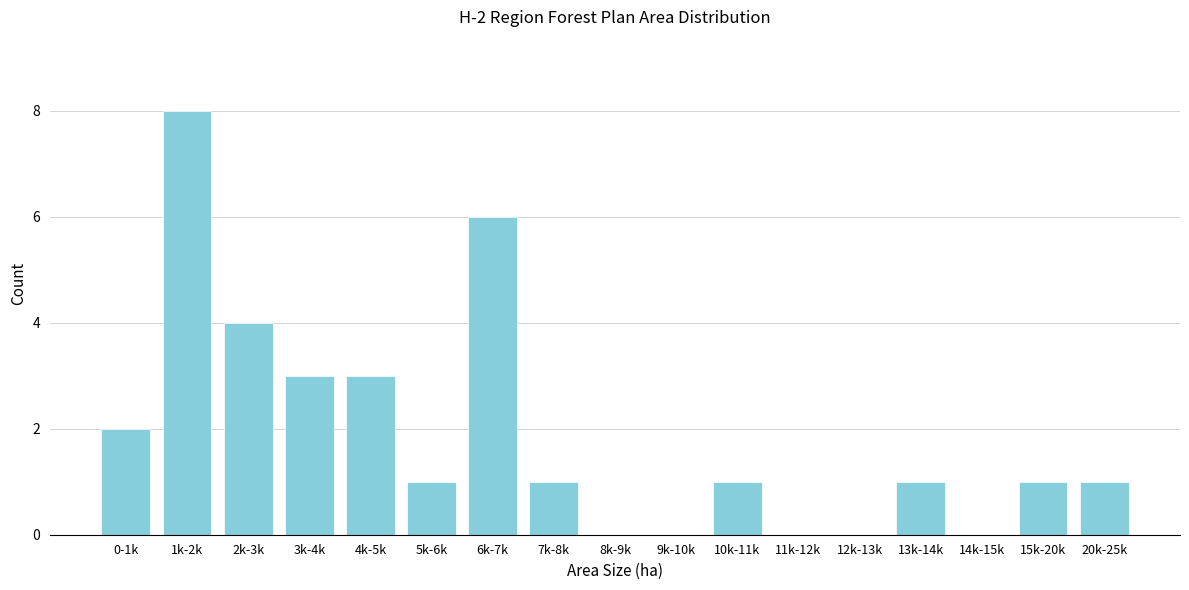

Reading right to left, extract all data points from this chart.

20k-25k=1	15k-20k=1	14k-15k=0	13k-14k=1	12k-13k=0	11k-12k=0	10k-11k=1	9k-10k=0	8k-9k=0	7k-8k=1	6k-7k=6	5k-6k=1	4k-5k=3	3k-4k=3	2k-3k=4	1k-2k=8	0-1k=2